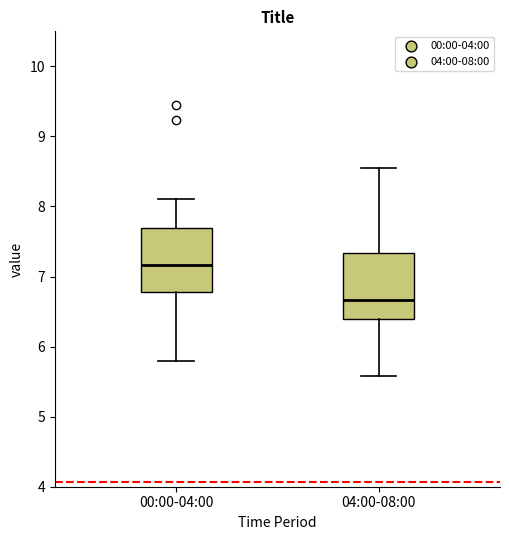

Reading left to right, read every box against the y-axis: the position of its median line, the range the box covers, and the ends of its whiskers. The values are not printed on the chart, so give them approximately, as read against the axis.

00:00-04:00: median 7.2, box 6.8 to 7.7, whiskers 5.8 to 8.1
04:00-08:00: median 6.7, box 6.4 to 7.3, whiskers 5.6 to 8.6